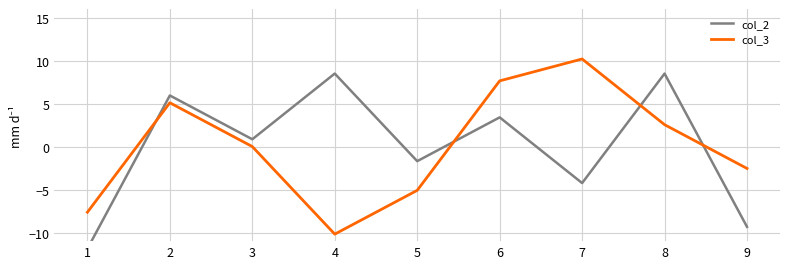

Is the value of col_2 at 5 greater than the value of col_3 at 6?

No